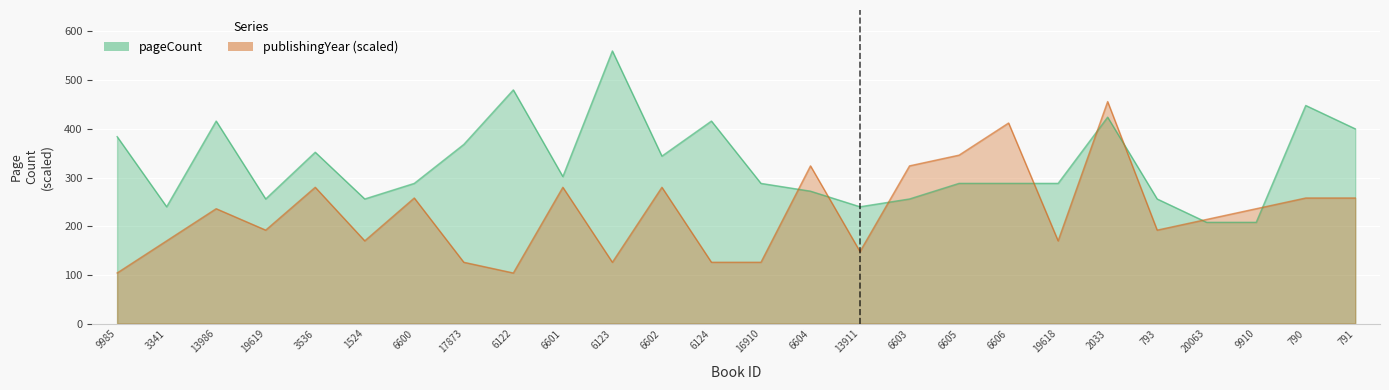

Reading left to right, extract all data points from this chart.

pageCount: 9985=384	3341=240	13986=416	19619=256	3536=352	1524=256	6600=288	17873=368	6122=480	6601=302	6123=560	6602=344	6124=416	16910=288	6604=272	13911=240	6603=256	6605=288	6606=288	19618=288	2033=424	793=256	20063=208	9910=208	790=448	791=400
publishingYear: 9985=104	3341=170	13986=236	19619=192	3536=280	1524=170	6600=258	17873=126	6122=104	6601=280	6123=126	6602=280	6124=126	16910=126	6604=324	13911=148	6603=324	6605=346	6606=412	19618=170	2033=456	793=192	20063=214	9910=236	790=258	791=258